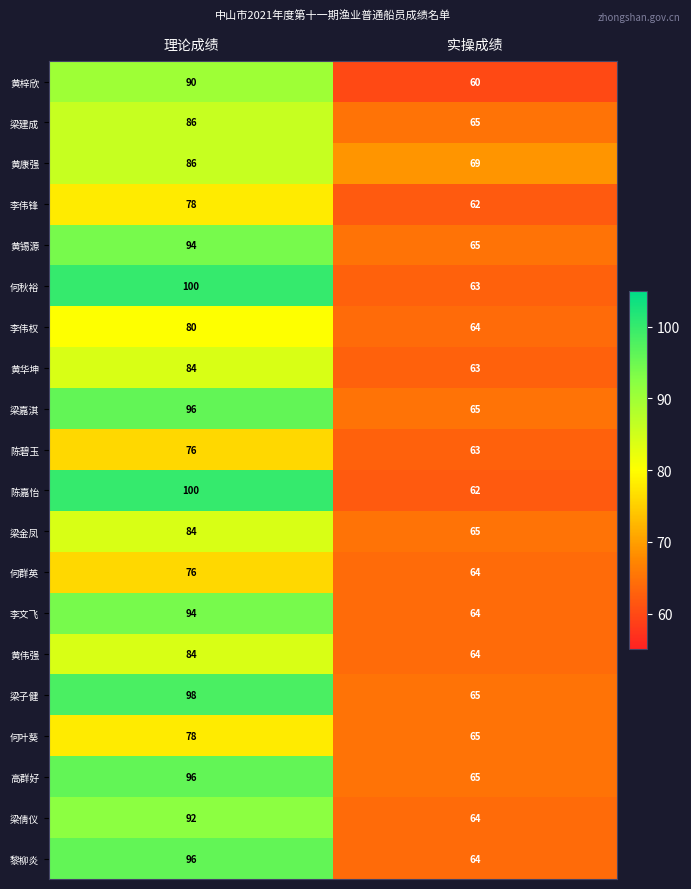

Which label corresponds to the largest value in the chart?

理论成绩